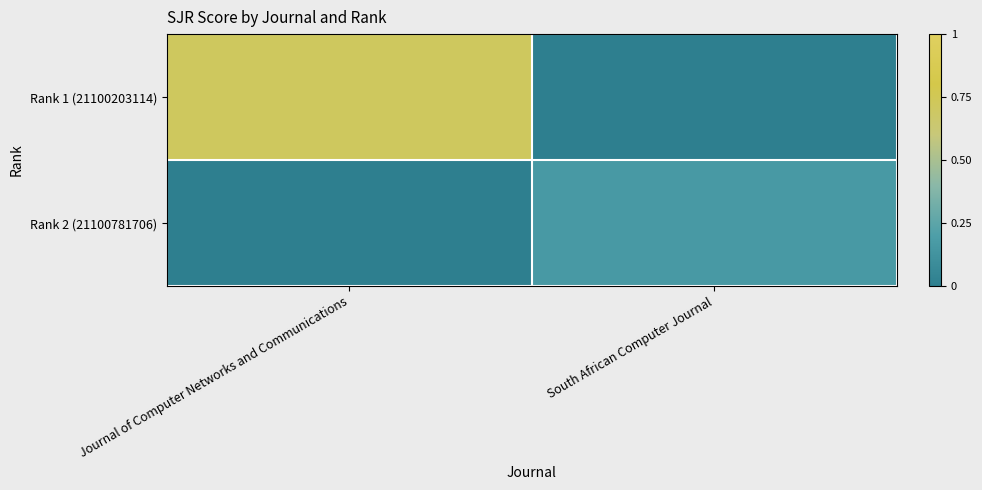

Reading left to right, list all the values displayed in this chart.

Rank 1 (21100203114): Journal of Computer Networks and Communications=0.7	South African Computer Journal=0.0
Rank 2 (21100781706): Journal of Computer Networks and Communications=0.0	South African Computer Journal=0.2